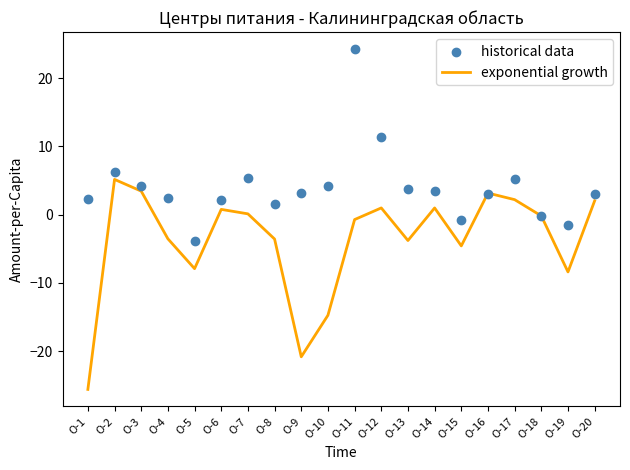

Is the value of historical data at О-17 greater than the value of exponential growth at О-7?

Yes